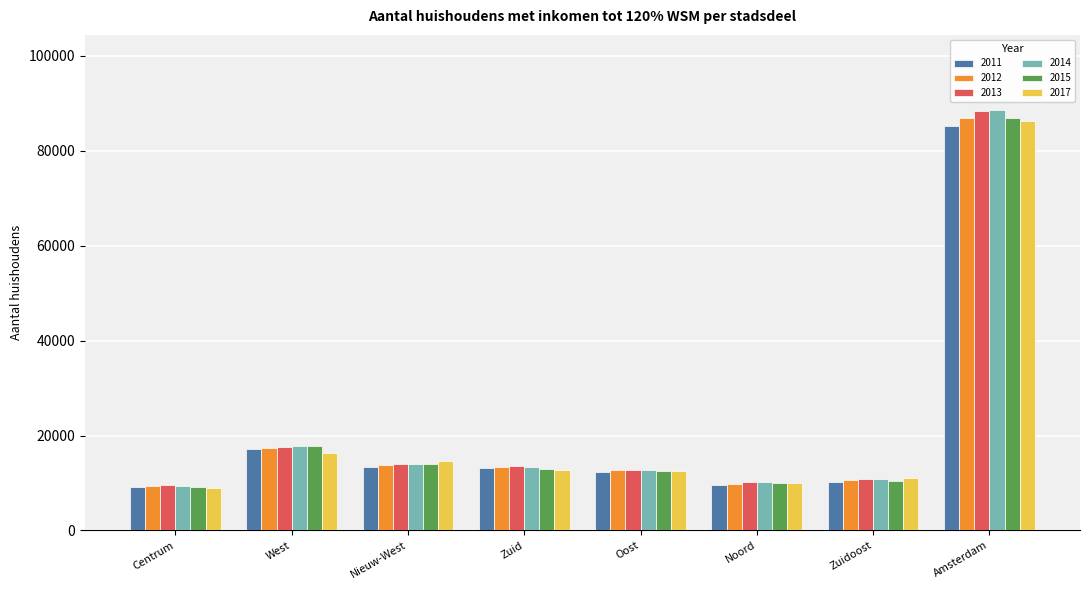

What are all the series names shown in the legend?

2011, 2012, 2013, 2014, 2015, 2017